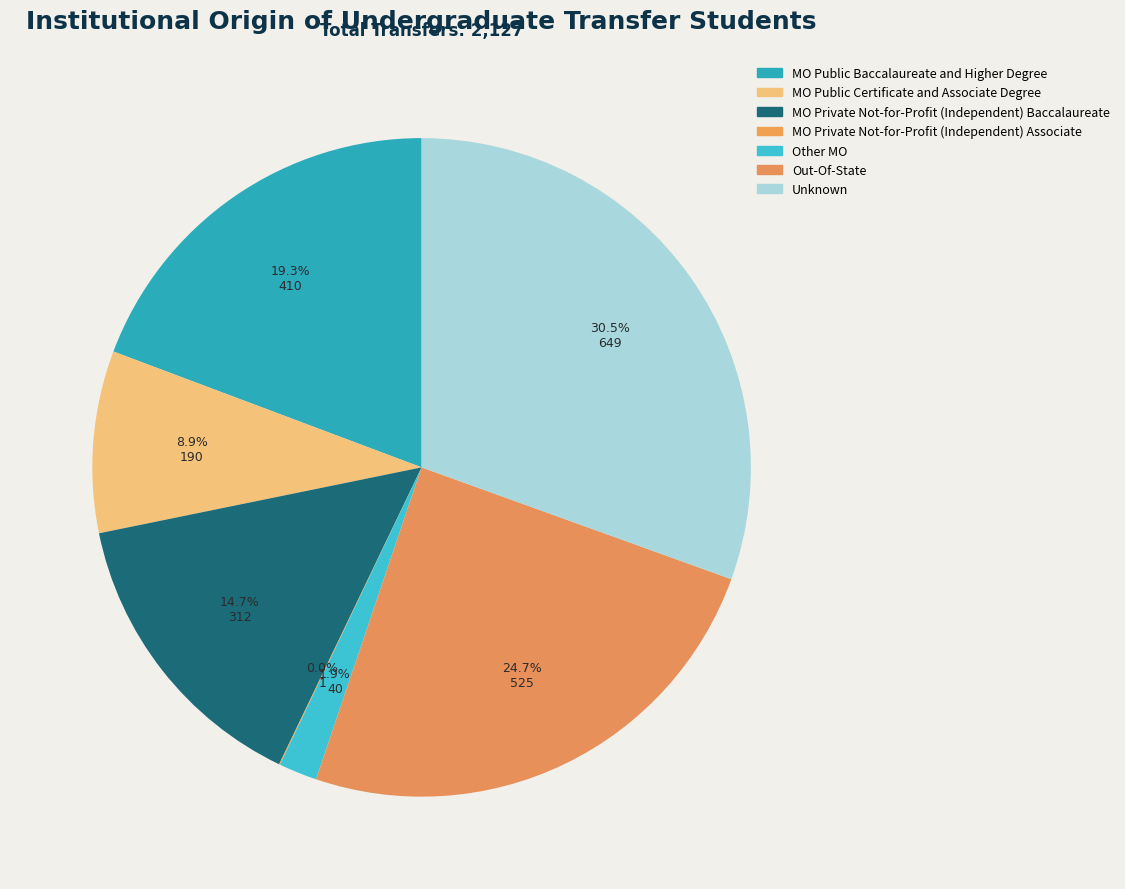

Is the sum of MO Private Not-for-Profit (Independent) Associate and MO Public Baccalaureate and Higher Degree greater than half?

No